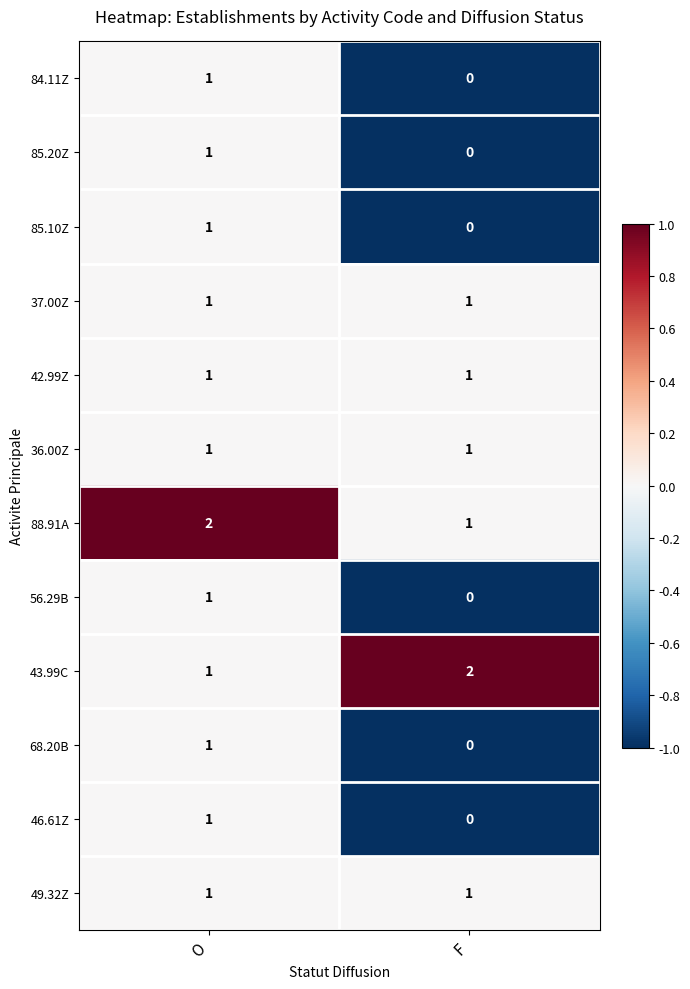

Reading right to left, extract all data points from this chart.

84.11Z: F=0	O=1
85.20Z: F=0	O=1
85.10Z: F=0	O=1
37.00Z: F=1	O=1
42.99Z: F=1	O=1
36.00Z: F=1	O=1
88.91A: F=1	O=2
56.29B: F=0	O=1
43.99C: F=2	O=1
68.20B: F=0	O=1
46.61Z: F=0	O=1
49.32Z: F=1	O=1